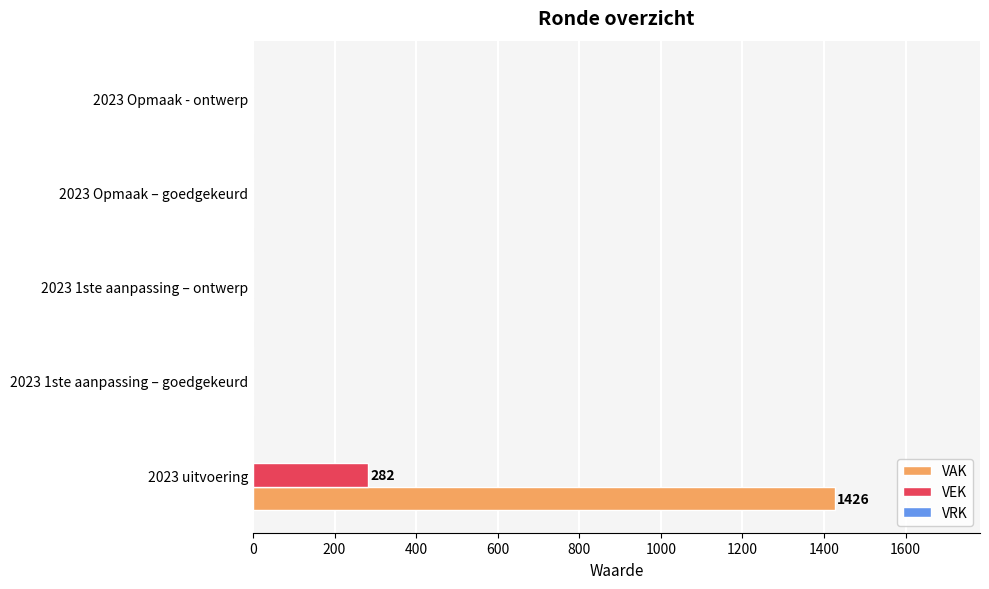

What is the average value of the VAK series?

285